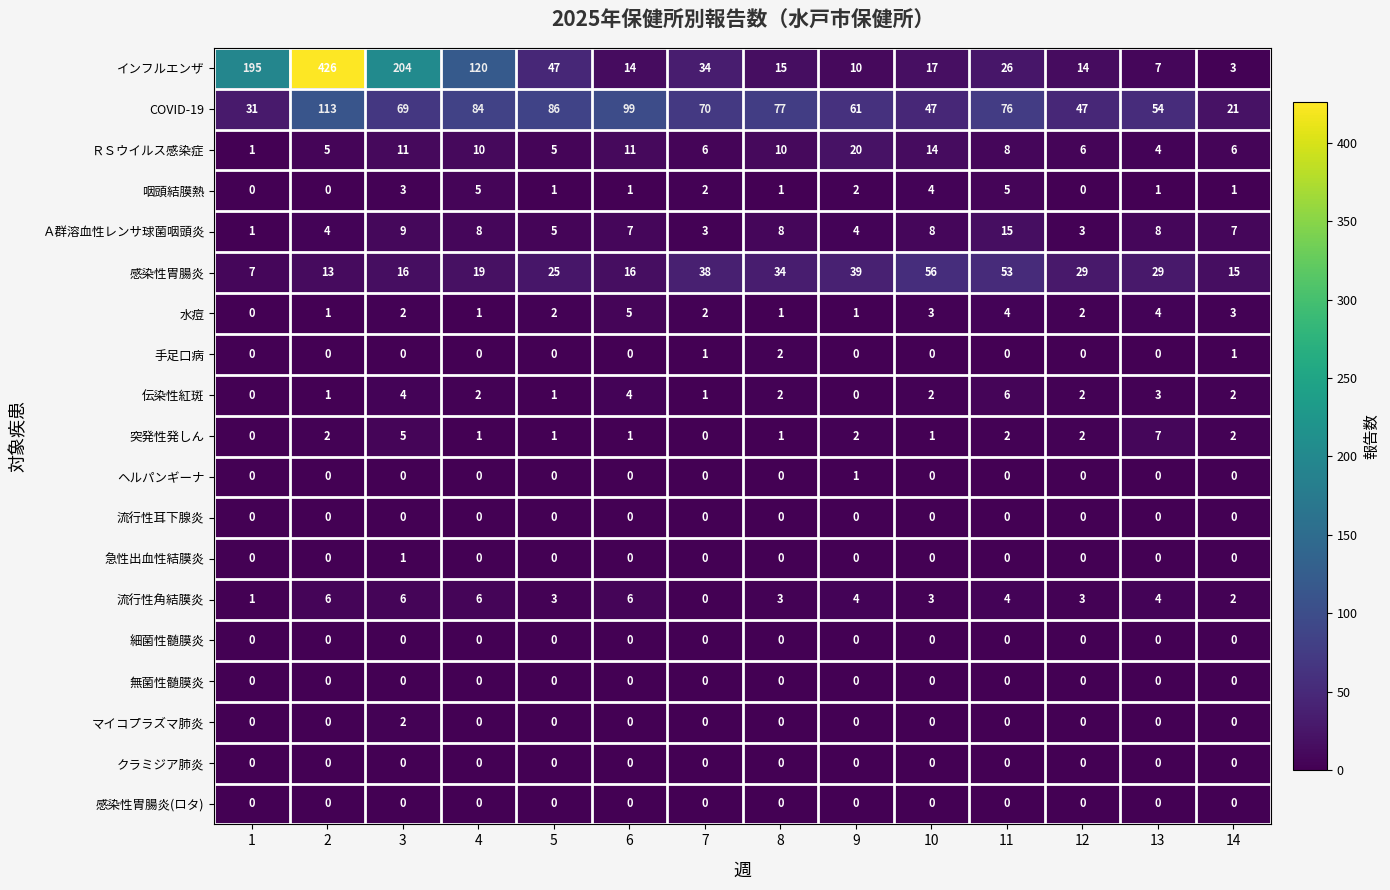

What is the sum of the 突発性発しん values at 12 and 13?

9